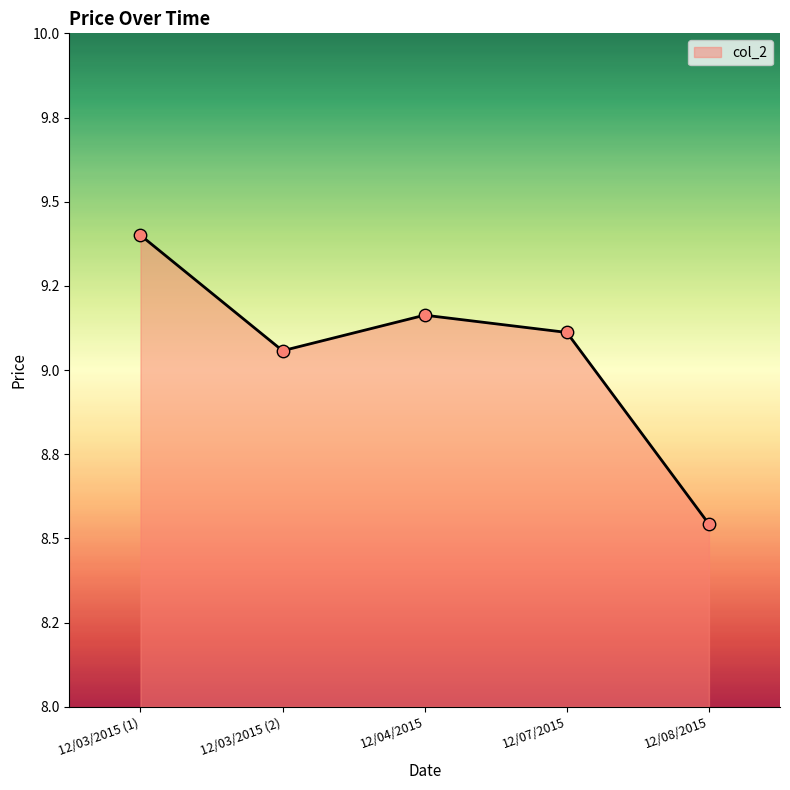

What is the change in value from 12/07/2015 to 12/08/2015?

-0.6